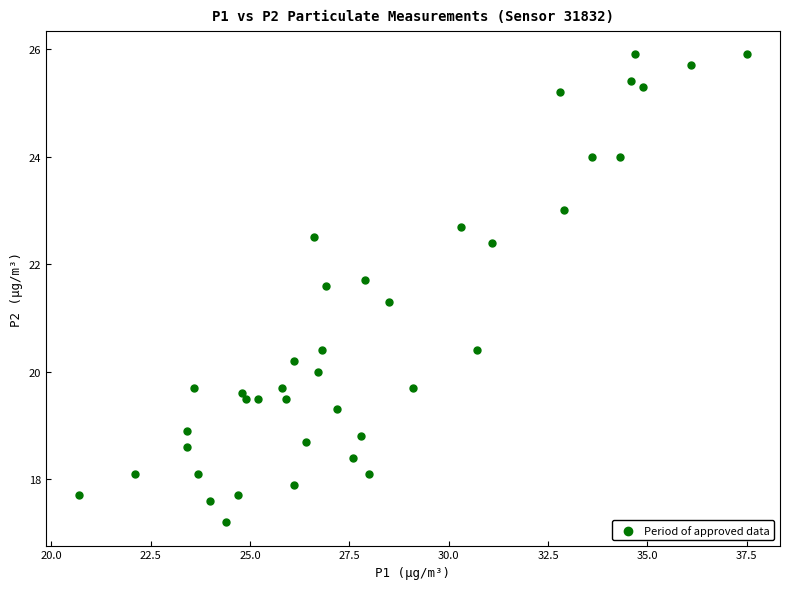

What is the range of Y values (max minus min)?

8.7